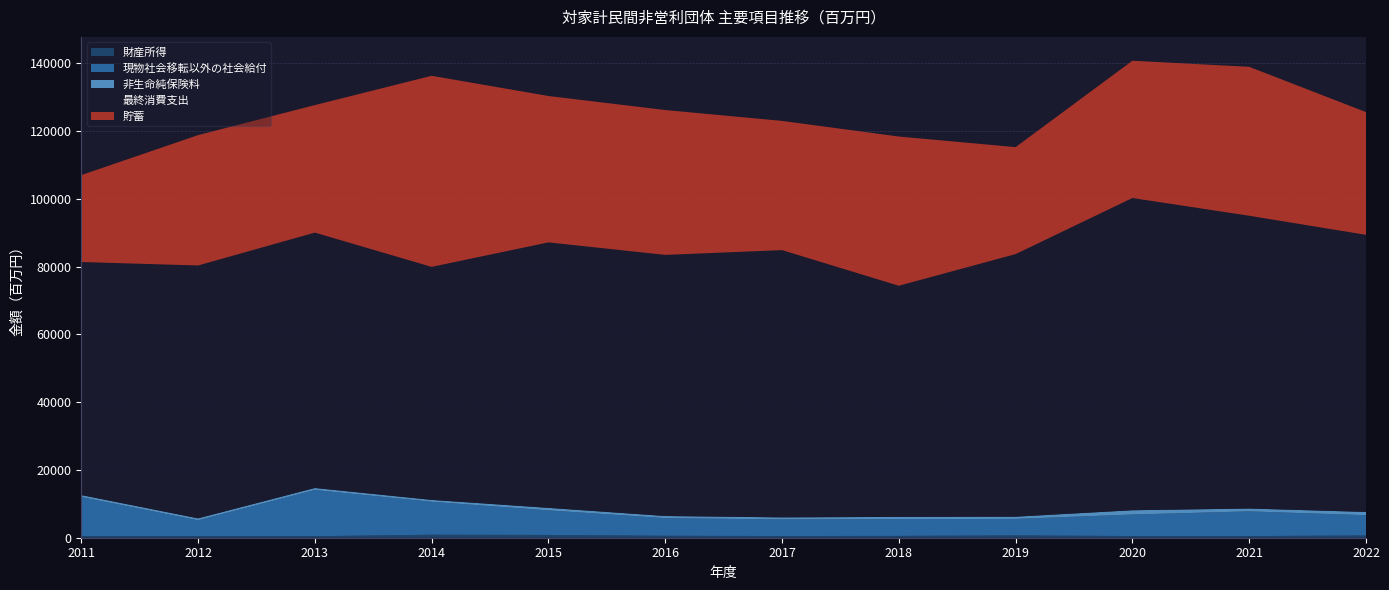

Reading left to right, what are all the values shown in this chart?

財産所得: 2011=517	2012=443	2013=449	2014=886	2015=818	2016=569	2017=506	2018=540	2019=671	2020=499	2021=490	2022=656
現物社会移転以外の社会給付: 2011=11494	2012=4702	2013=13639	2014=9720	2015=7254	2016=5215	2017=4876	2018=4961	2019=4879	2020=6345	2021=7284	2022=5992
非生命純保険料: 2011=582	2012=576	2013=593	2014=561	2015=742	2016=631	2017=628	2018=652	2019=661	2020=1271	2021=848	2022=967
最終消費支出: 2011=68799	2012=74652	2013=75399	2014=68794	2015=78378	2016=77081	2017=78900	2018=68236	2019=77520	2020=92177	2021=86432	2022=81803
貯蓄: 2011=25658	2012=38485	2013=37640	2014=56412	2015=43208	2016=42764	2017=38143	2018=44047	2019=31579	2020=40523	2021=43970	2022=36230